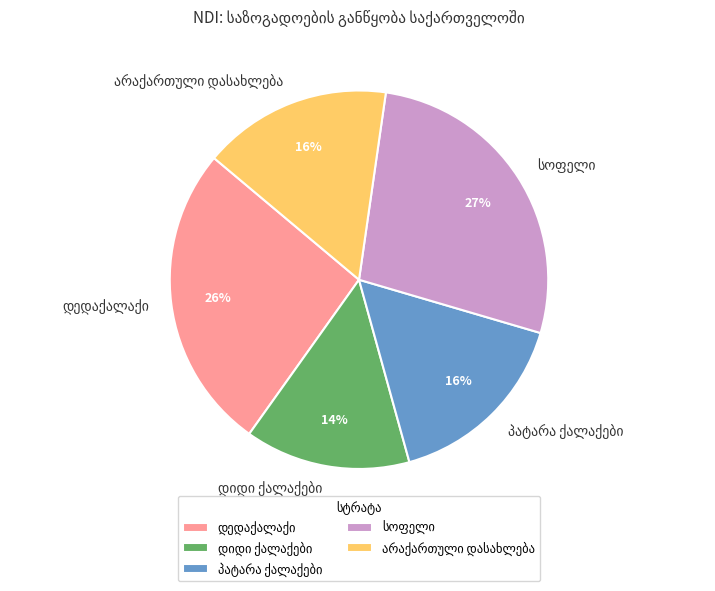

Is there any slice that represents more than half of the pie?

No